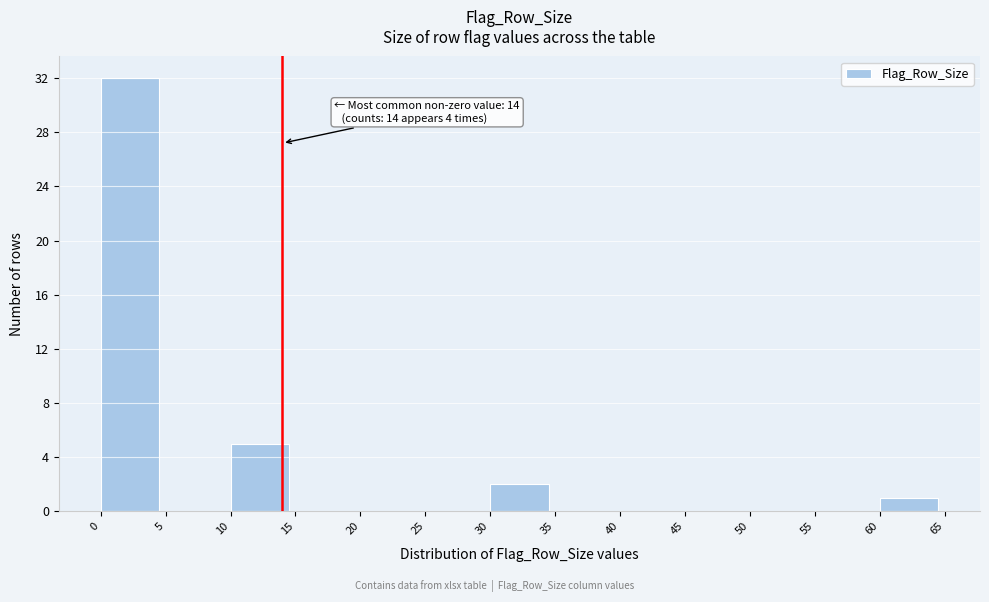

Over which range of the x-axis is the bar tallest?

0 to 5